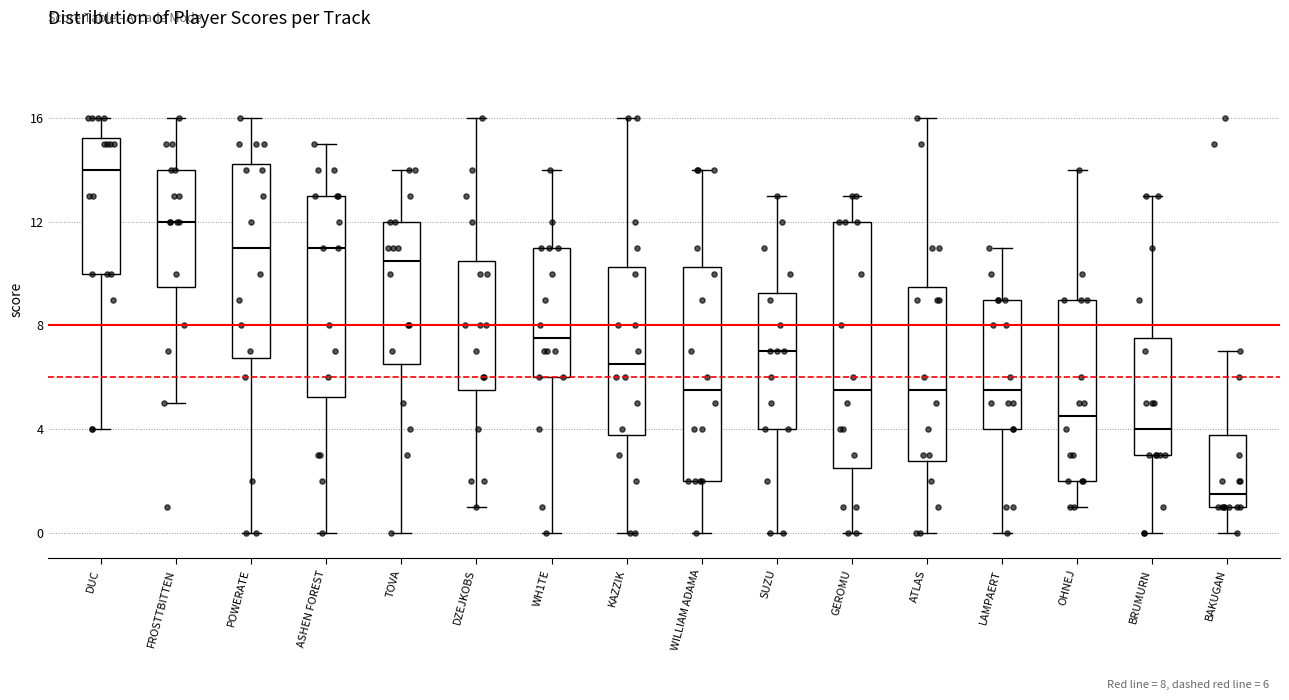

Which box's median line is the highest?

DUC